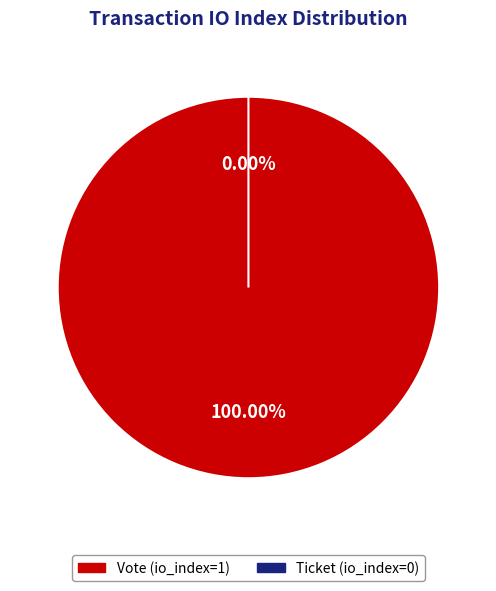

The Vote (io_index=1) slice represents 100% of the pie. True or false?

True